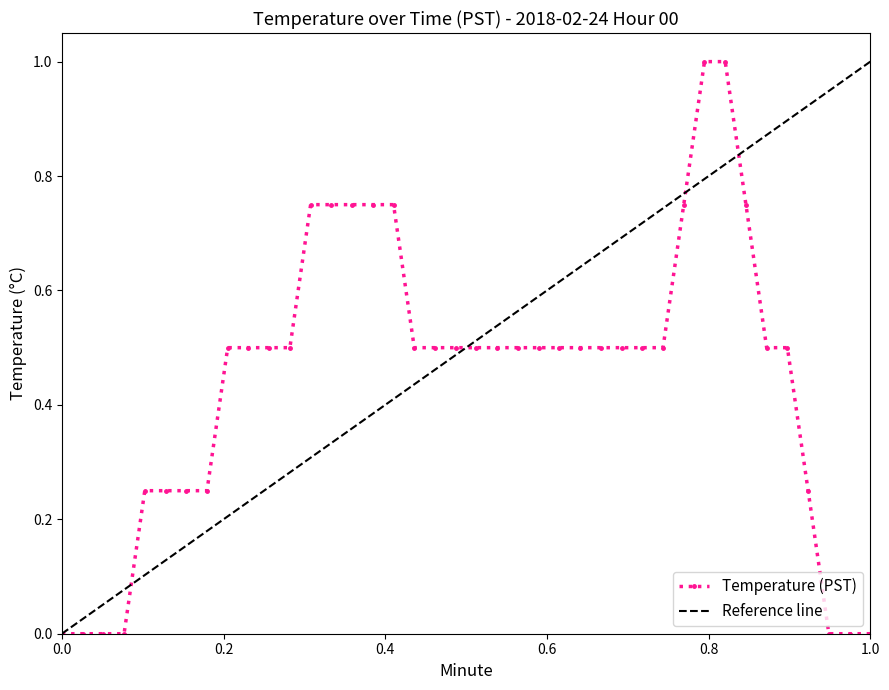

The chart shows a value of 0.3 at 25. True or false?

False